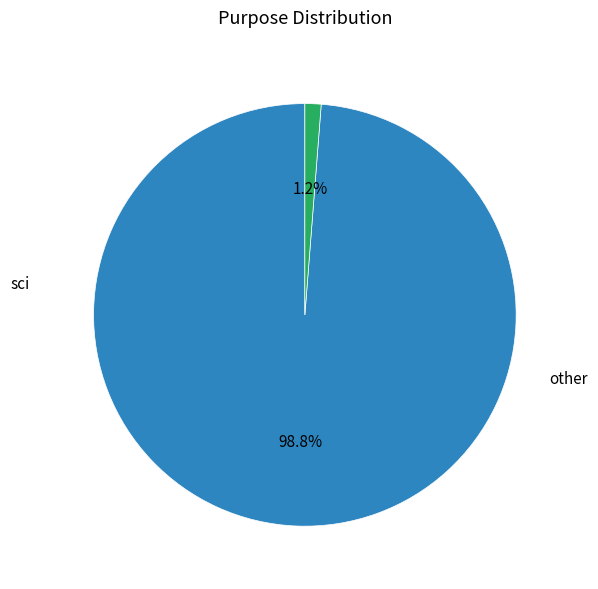

How many segments does this pie chart have?

2